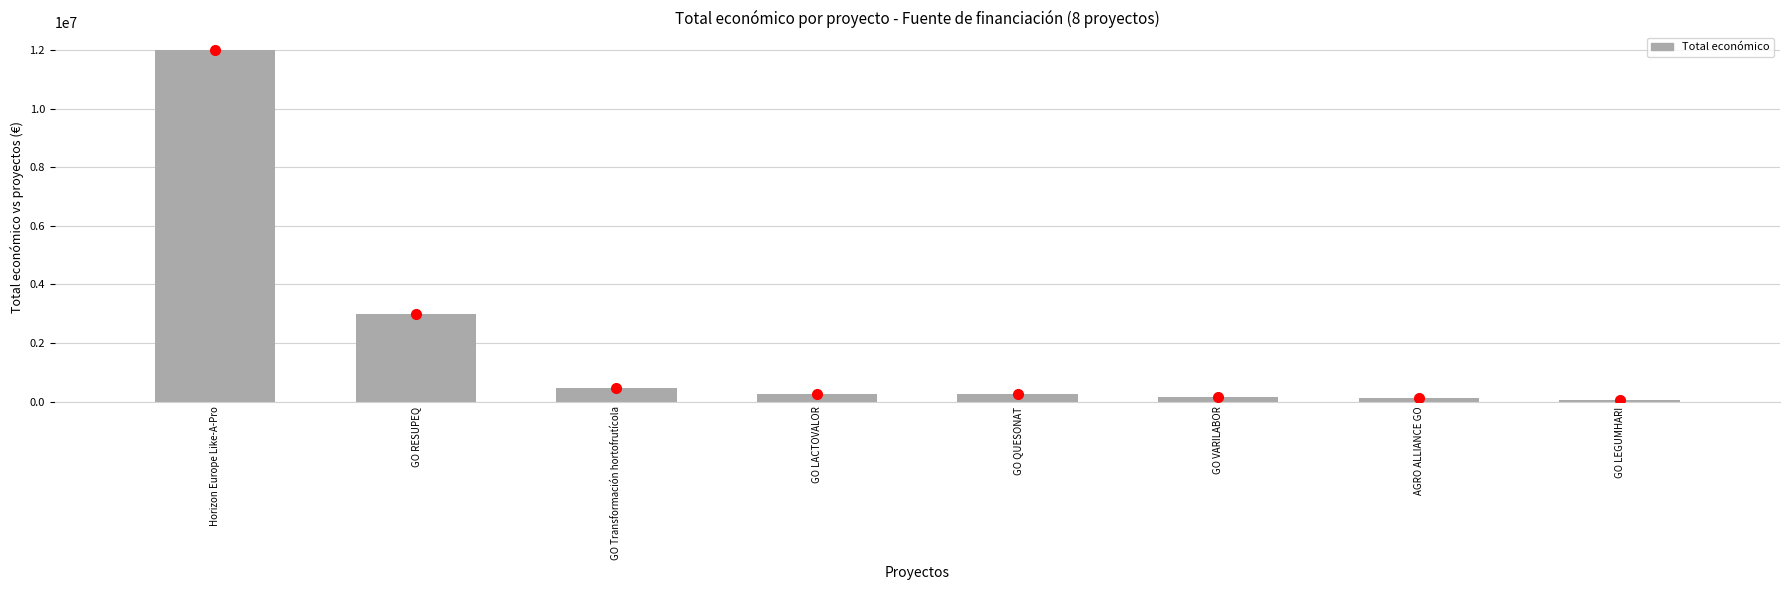

Which category has the highest value across all series?

Horizon Europe Like-A-Pro